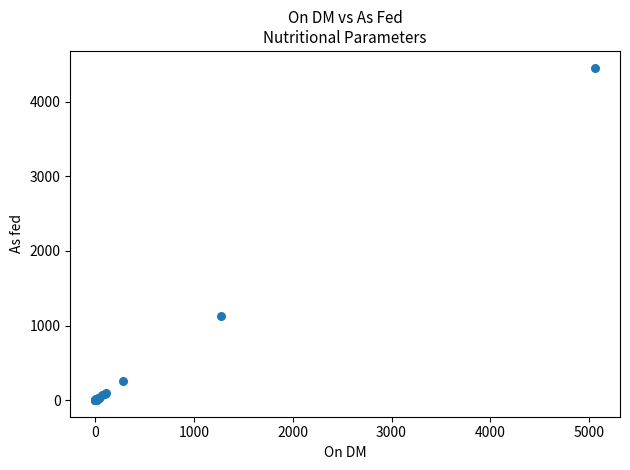

What Y value in the scatter plot is closest to 2230?

1124.0